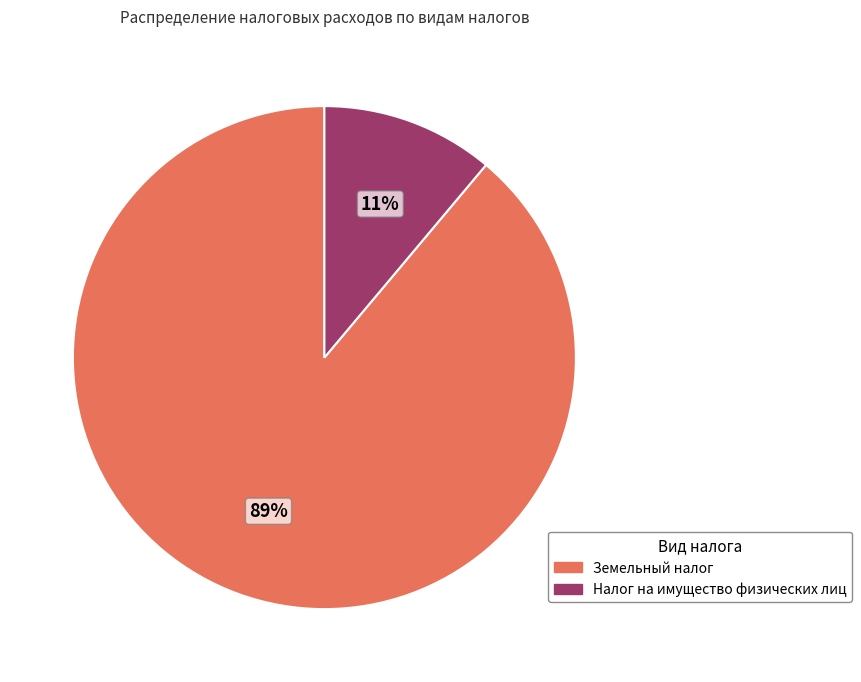

True or false: Налог на имущество физических лиц accounts for 21% of the total.

False